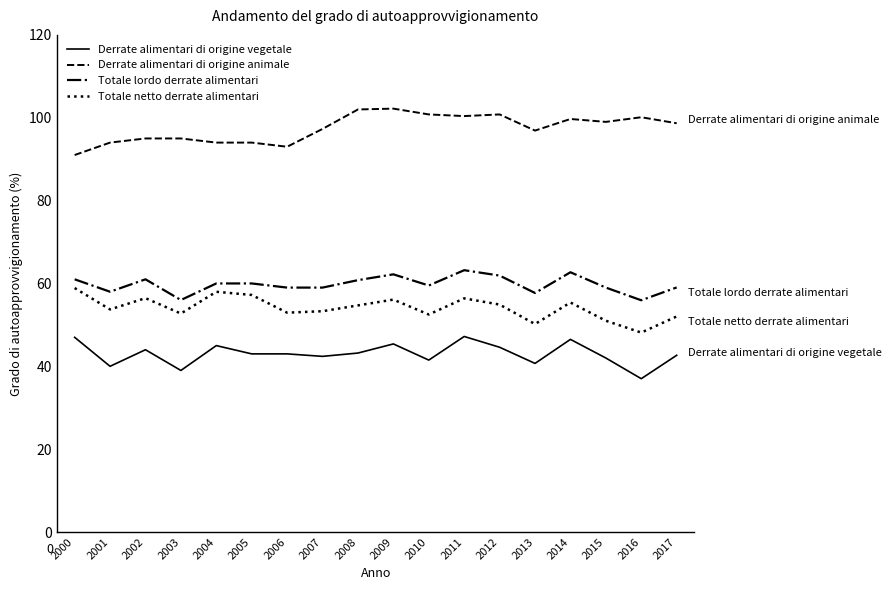

The value of Derrate alimentari di origine vegetale at 2006 is 43.0. True or false?

True